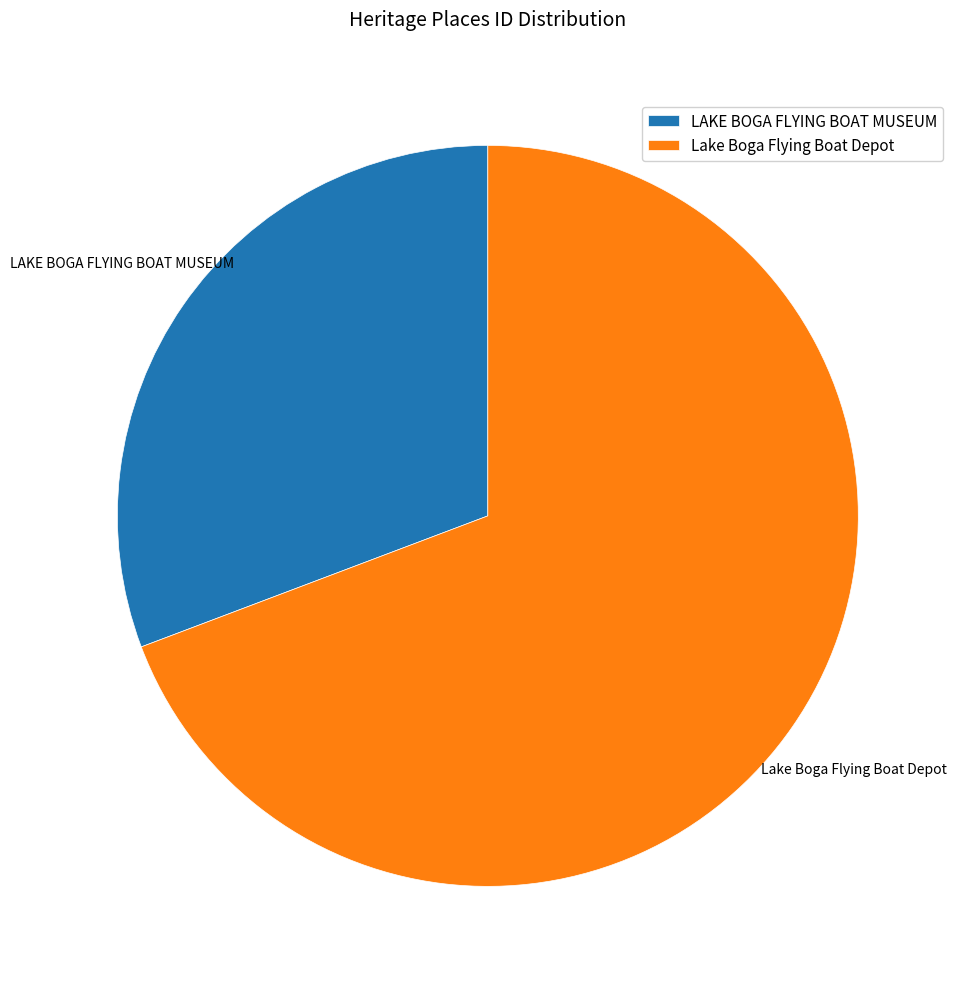

What is the ratio of the value at LAKE BOGA FLYING BOAT MUSEUM to the value at Lake Boga Flying Boat Depot?

0.4